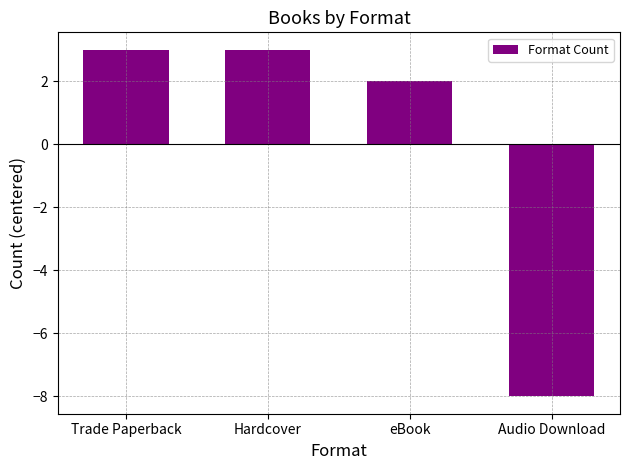

What is the label of the 1st bar from the right?

Audio Download